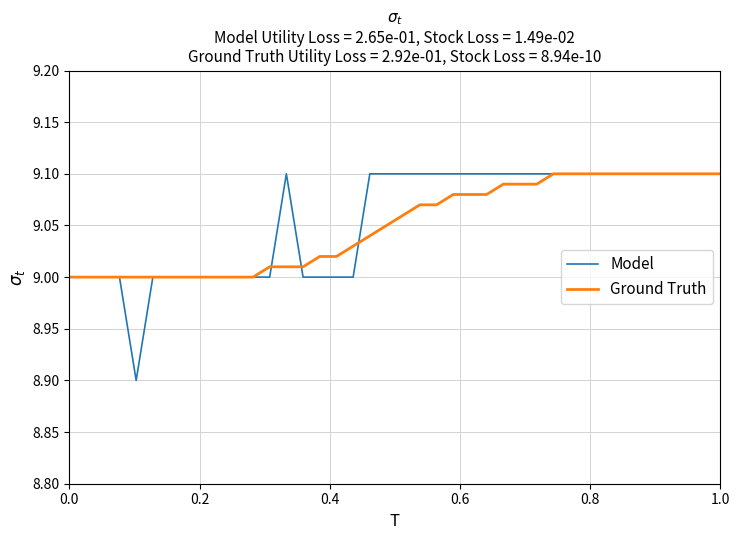

List the series in order of their overall mean, highest first.

Model, Ground Truth